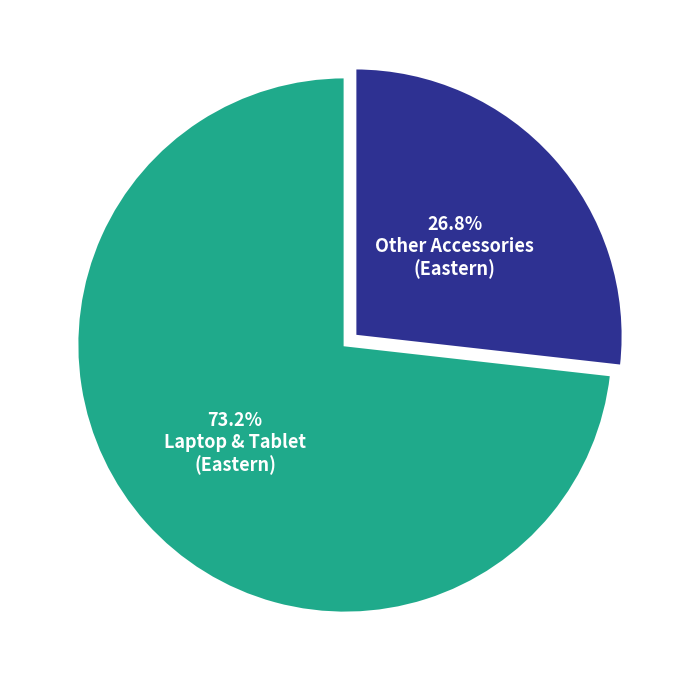

How many slices are in this pie chart?

2